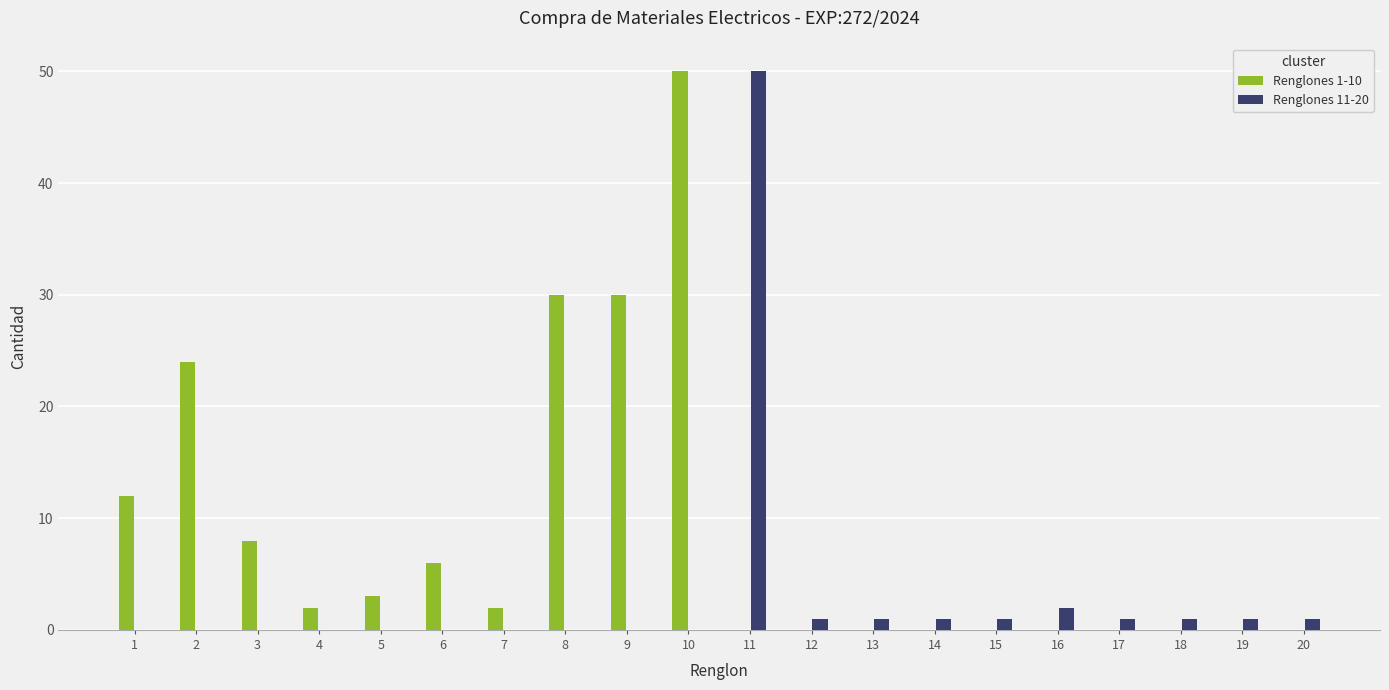

The Renglones 1-10 series shows 0 at 12. True or false?

True